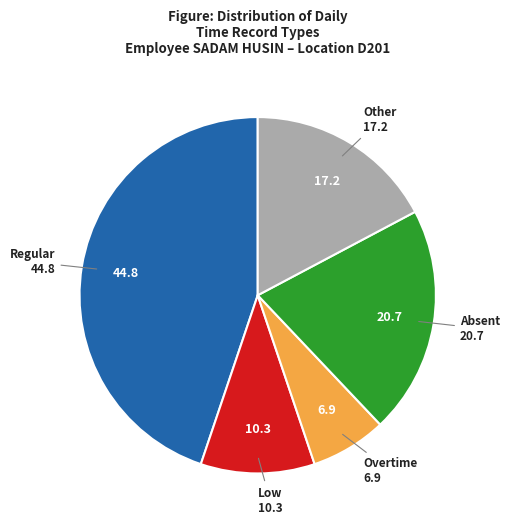

Is there any slice that represents more than half of the pie?

No